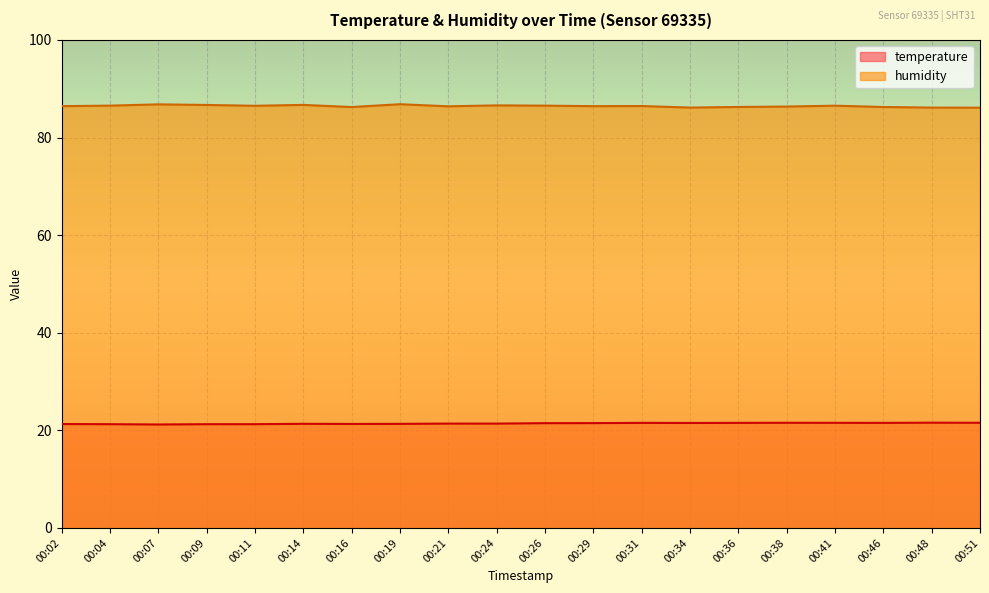

At how many categories does at least one series exceed 21?

20